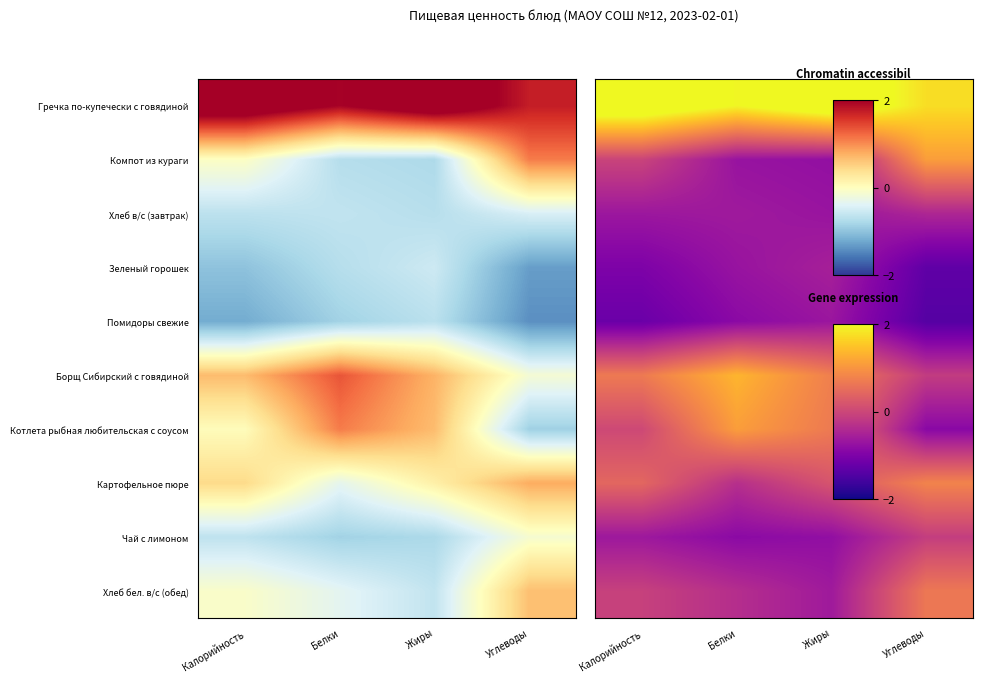

The value of Гречка по-купечески с говядиной at Белки is 3.2. True or false?

False